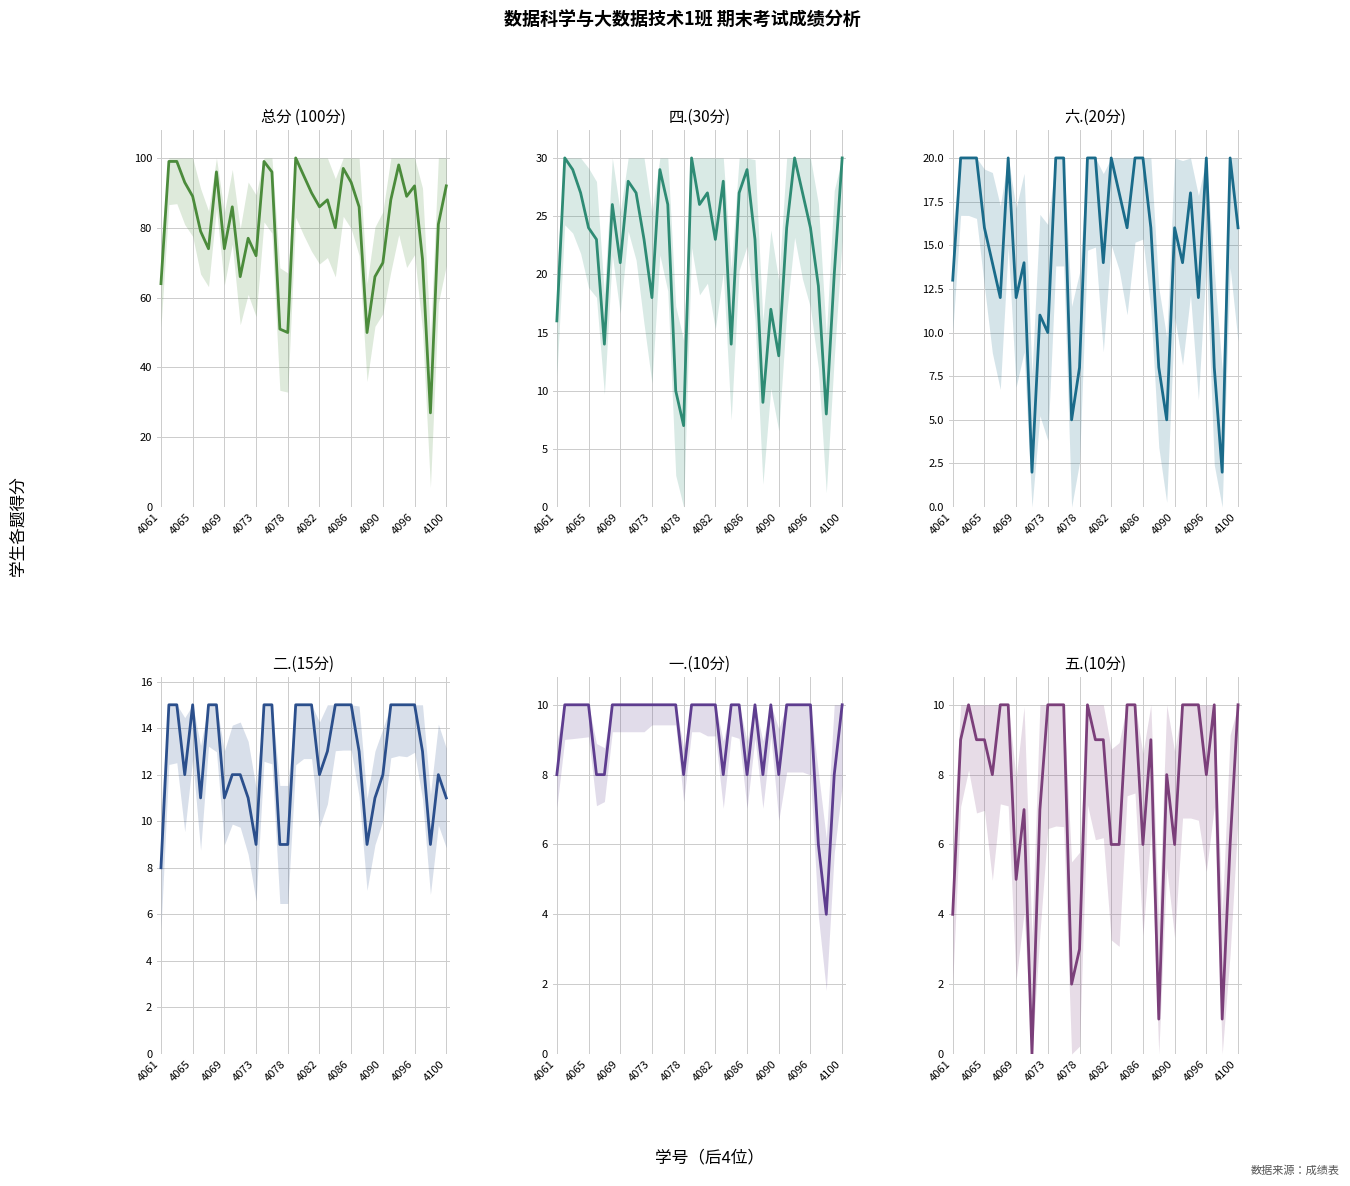

Is the value of 总分 at 34 greater than the value of 六.(20分) at 25?

Yes